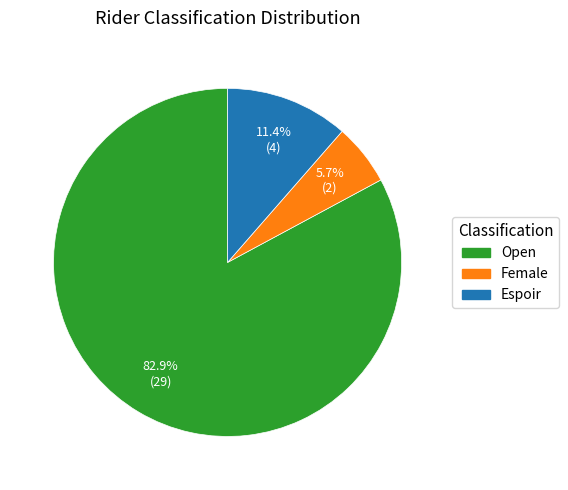

What percentage is NOT represented by Female?

94.3%